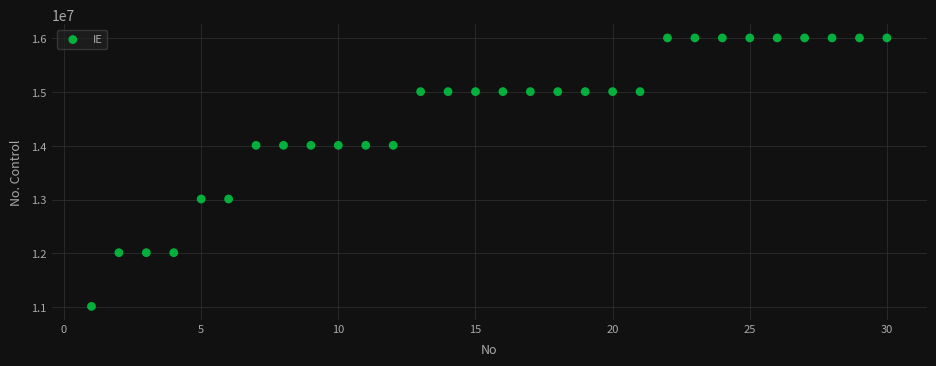

What is the range of Y values (max minus min)?

5000194